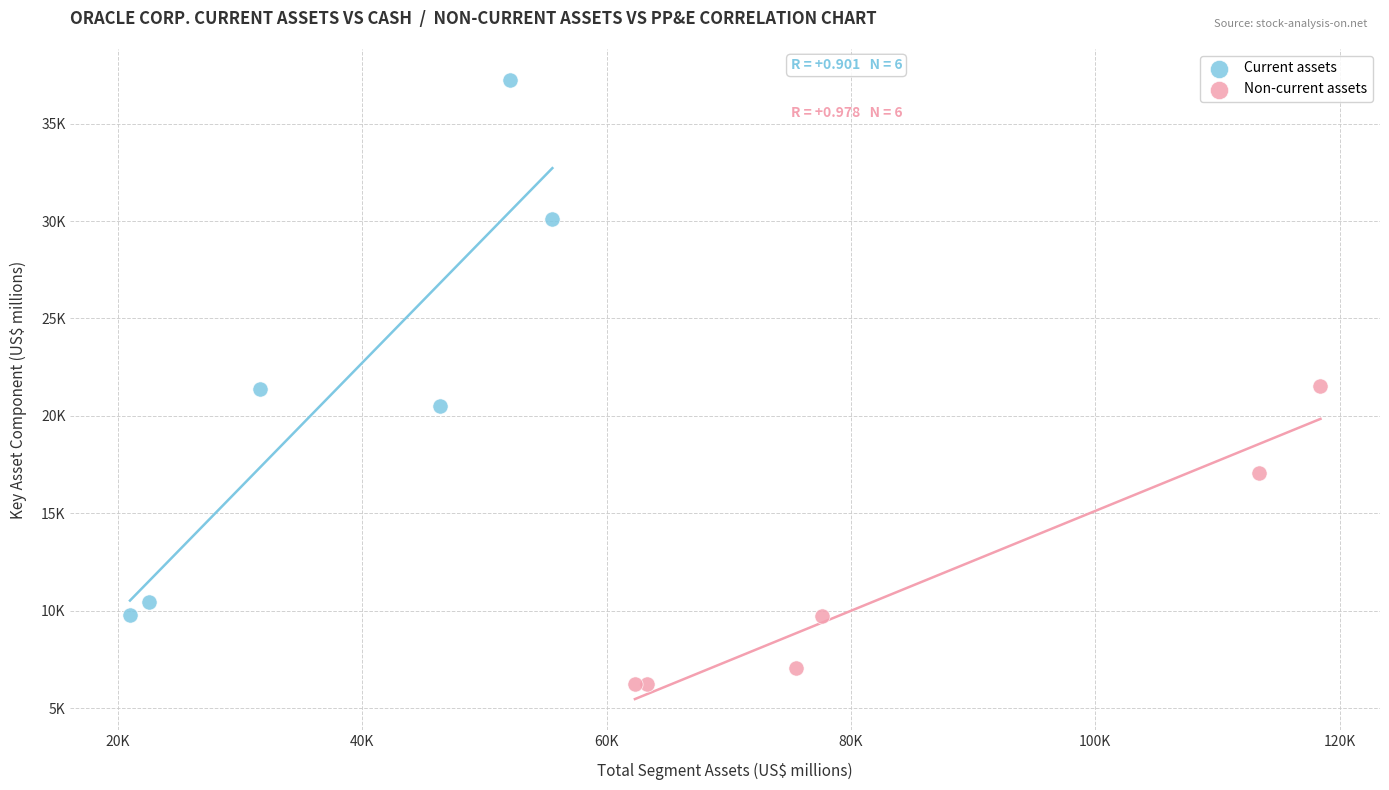

Which series contains the lowest Y value?

Non-current assets